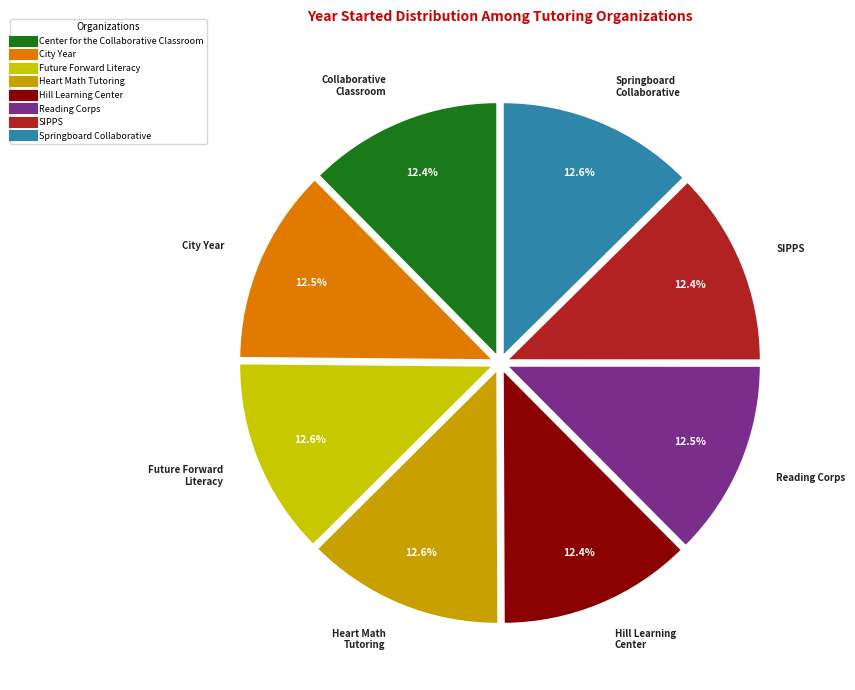

Is there any slice that represents more than half of the pie?

No